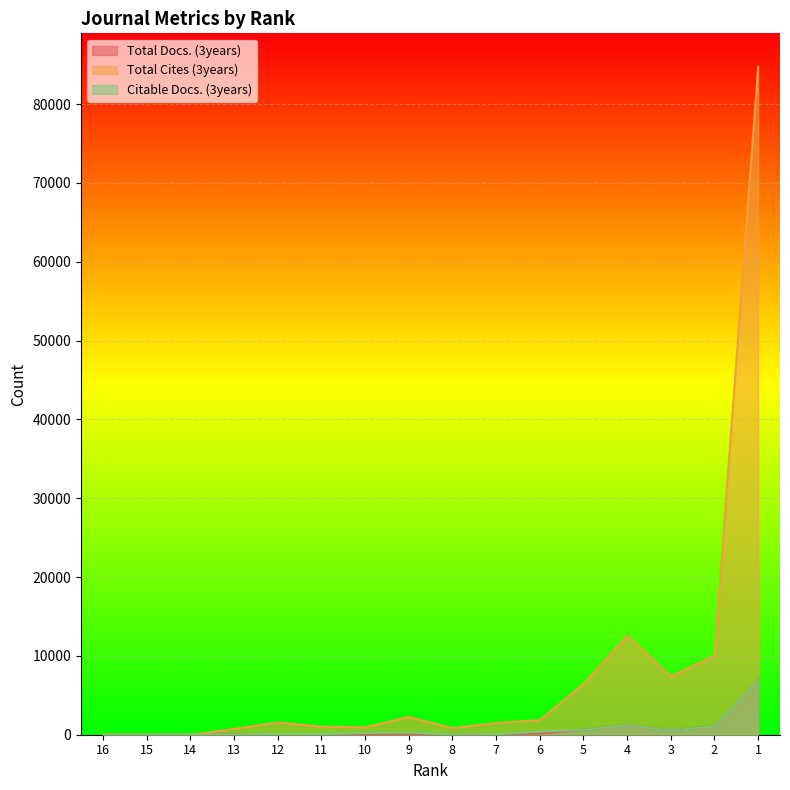

How many interior local valleys does the Total Cites (3years) series have?

3